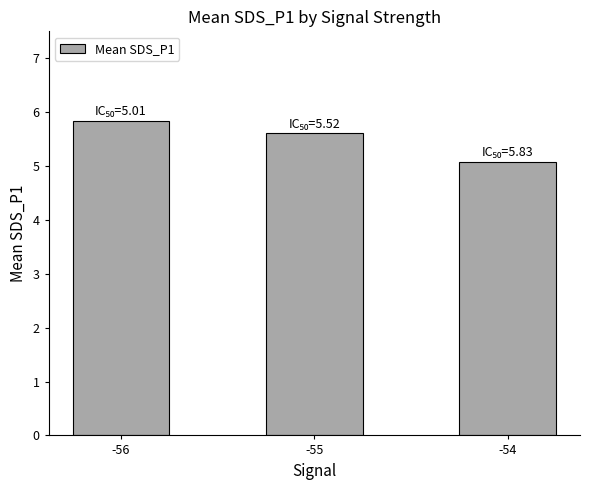

What is the difference between the second highest and minimum values?

0.5